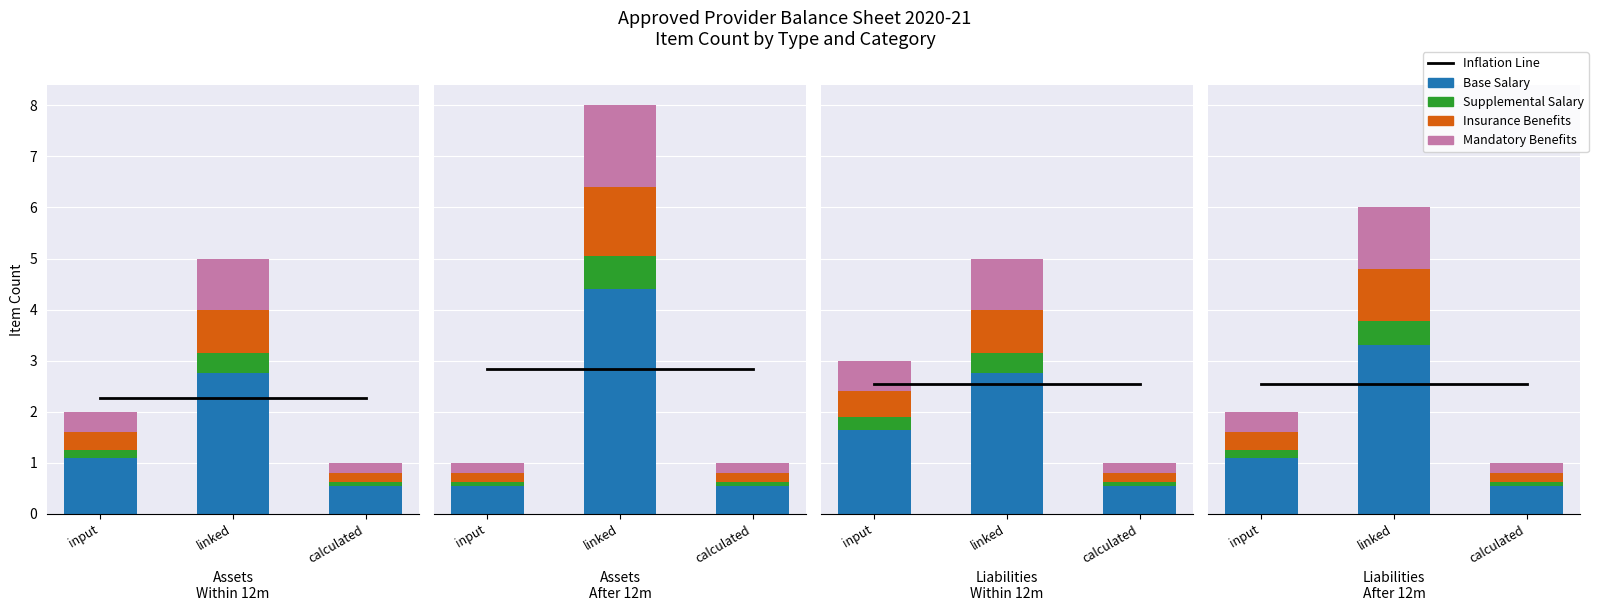

What value does the Supplemental Salary series have at linked?

0.4